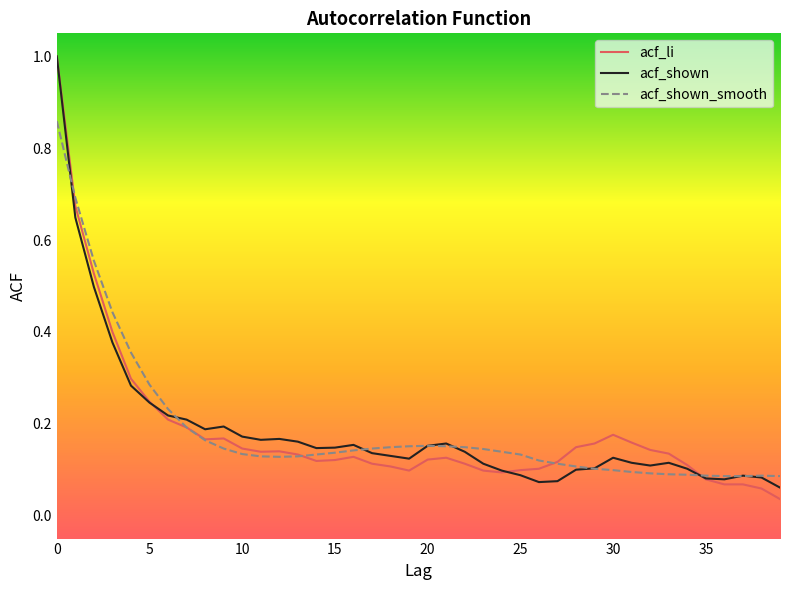

What is the maximum value shown in the chart?

1.0